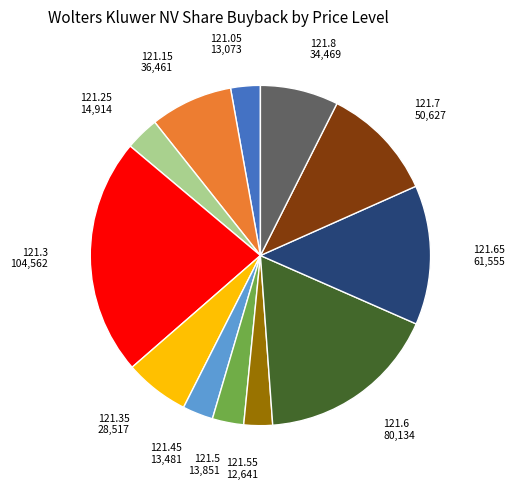

Is there a majority slice in this chart?

No